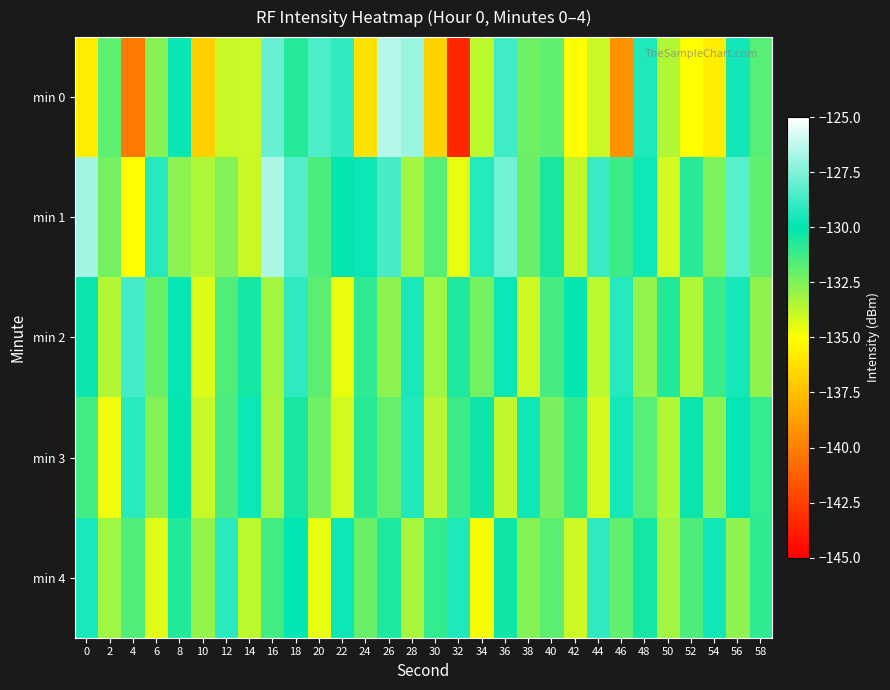

Which series has the largest range (max minus min)?

min 0